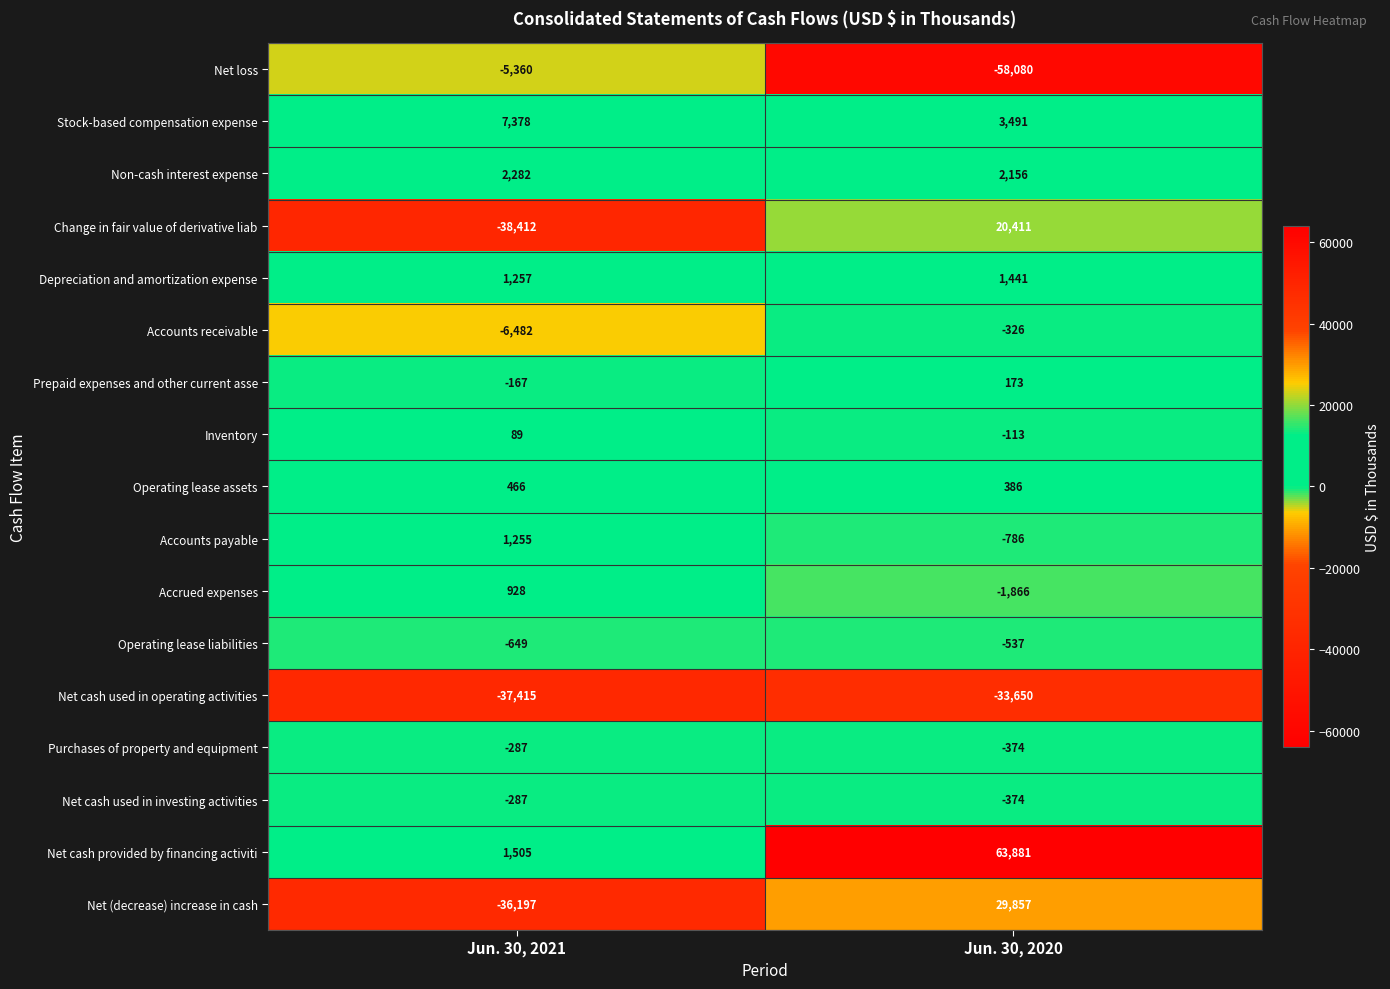

True or false: Inventory has a value of 89 at Jun. 30, 2021.

True